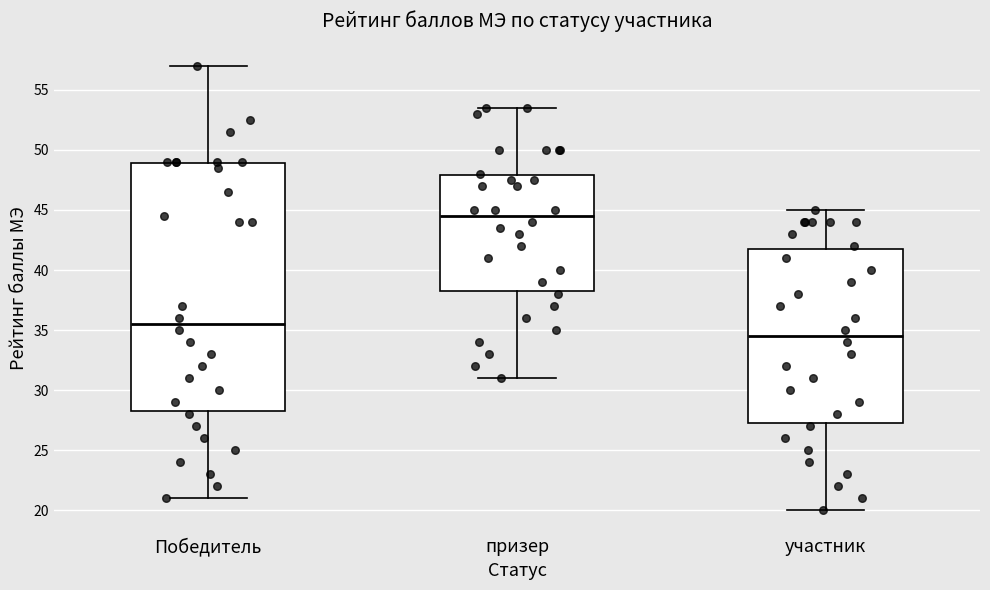

Reading left to right, read every box against the y-axis: the position of its median line, the range the box covers, and the ends of its whiskers. The values are not printed on the chart, so give them approximately, as read against the axis.

Победитель: median 35.5, box 28.5 to 49.0, whiskers 21.0 to 57.0
призер: median 44.5, box 38.5 to 48.0, whiskers 31.0 to 53.5
участник: median 34.5, box 27.5 to 42.0, whiskers 20.0 to 45.0